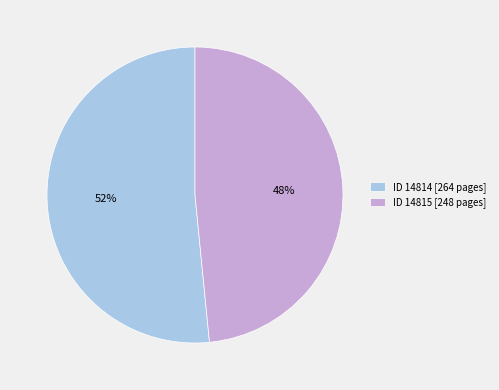

Which category accounts for the majority?

ID 14814 [264 pages]